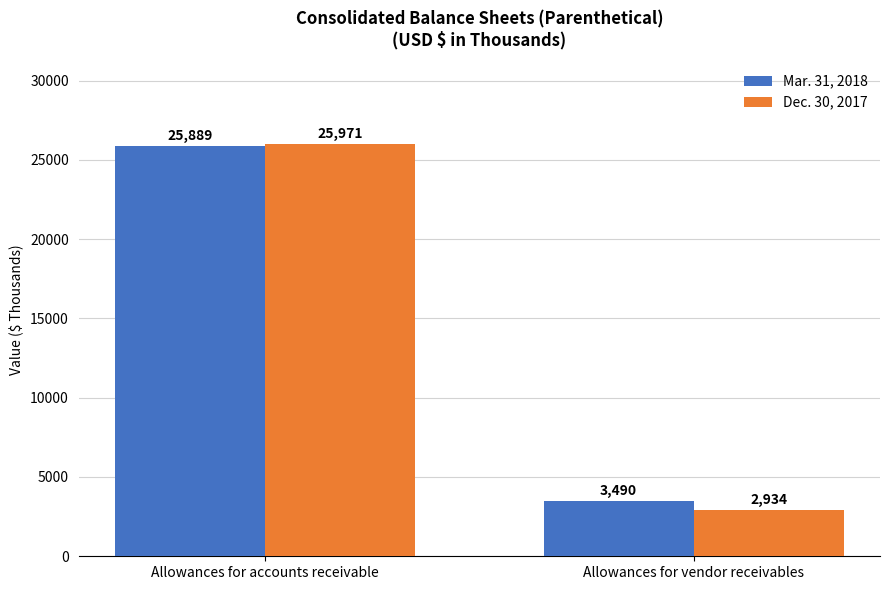

Is it true that Dec. 30, 2017 equals 25971 at Allowances for accounts receivable?

True